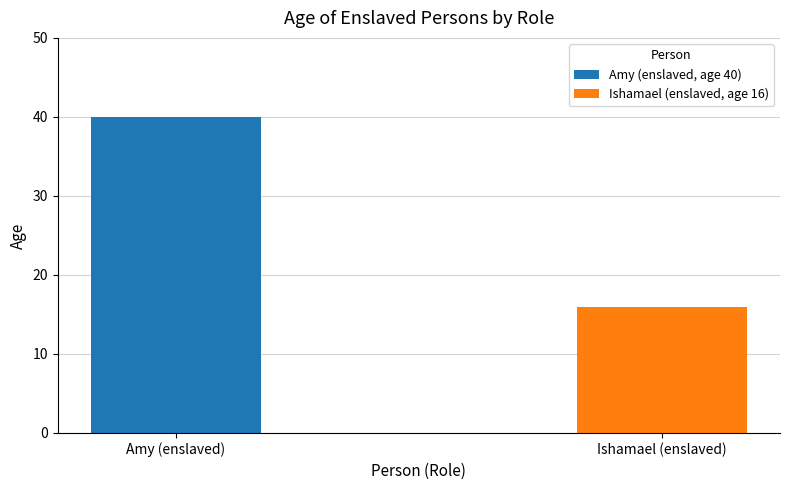

Reading right to left, what are all the values shown in this chart?

16	40